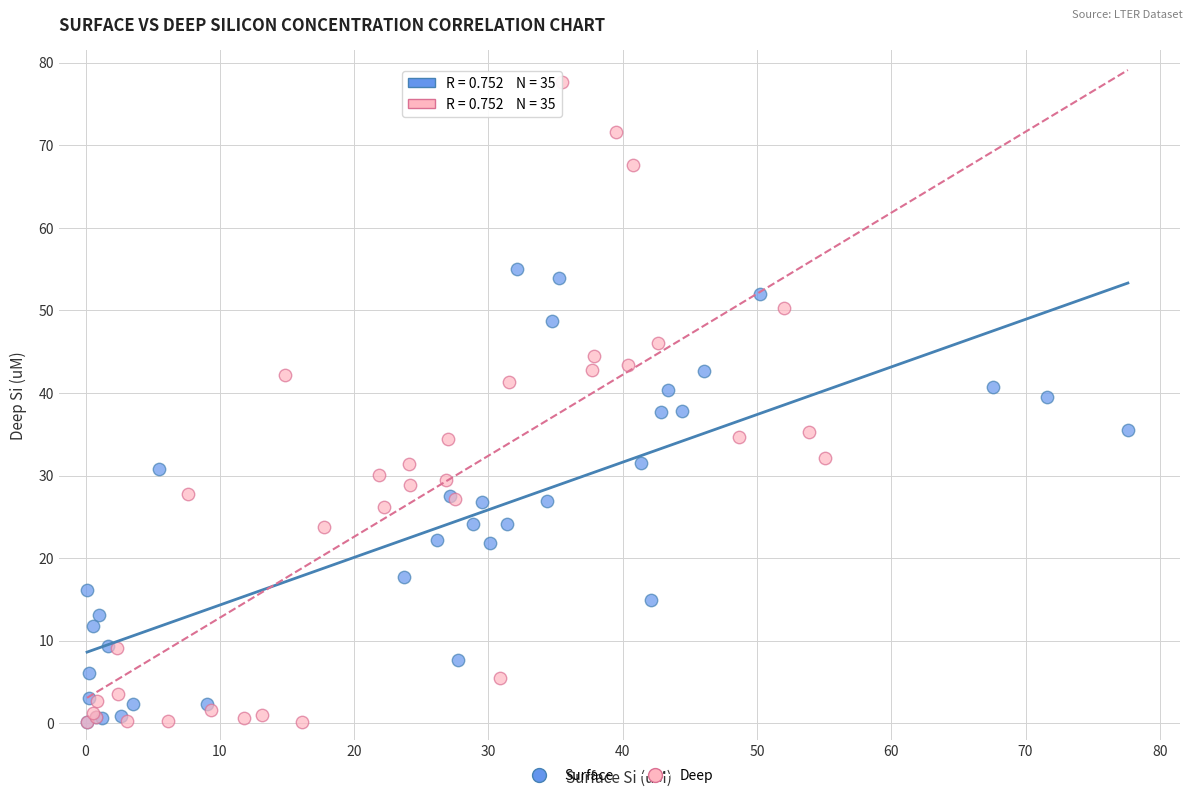

Which series has the widest spread of Y values?

Deep